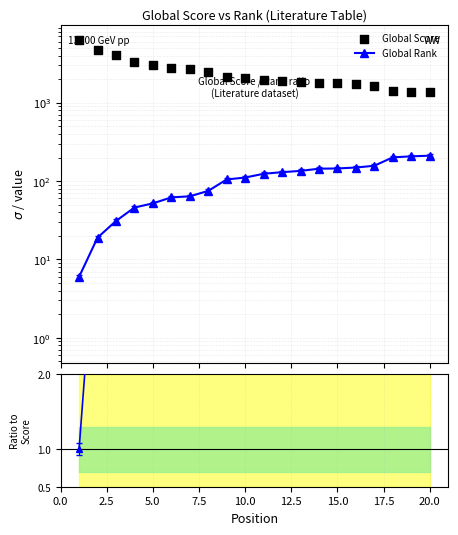

Which series contains the lowest Y value?

Rank/Score ratio